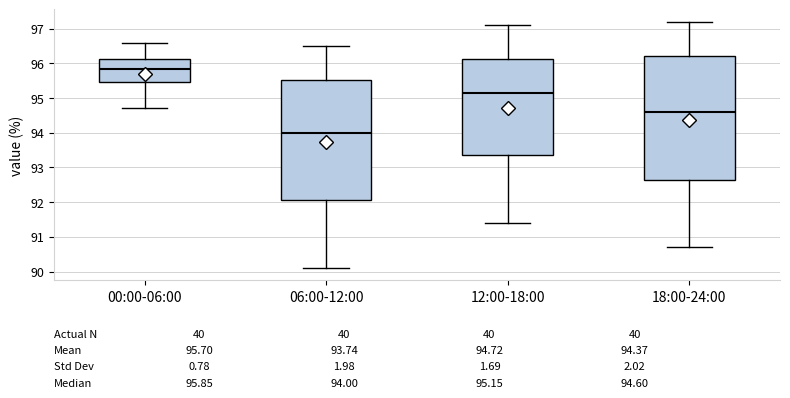

Which box has the highest median line?

00:00-06:00